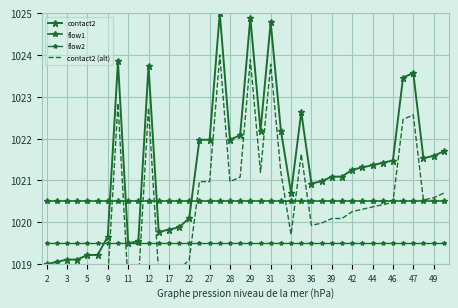

How many values in the contact2 series are below 1021?

16